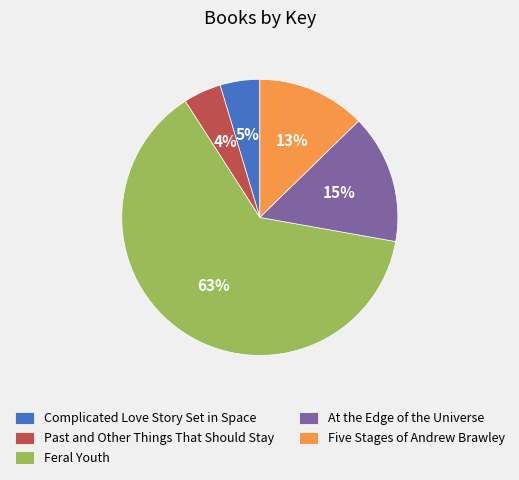

Is it true that Past and Other Things That Should Stay is 19% of the pie?

False